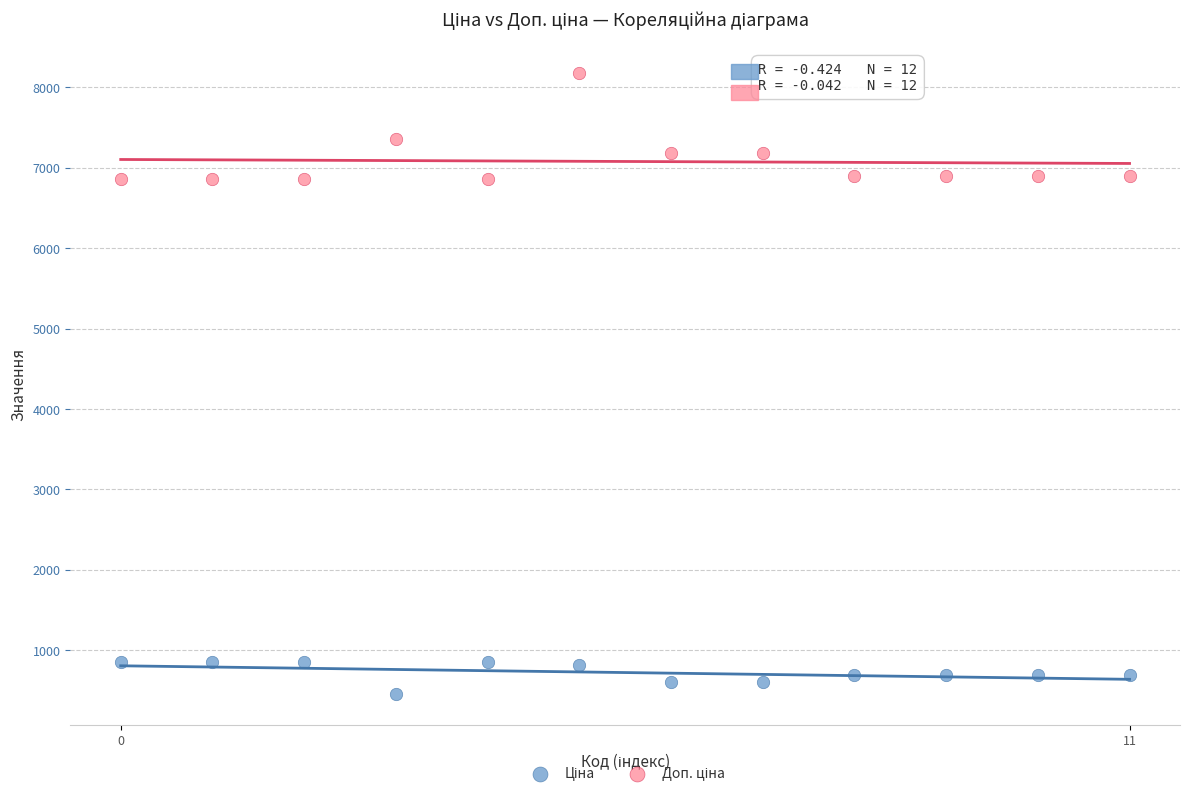

Across all data points, what is the range of Y values (max minus min)?

7719.3